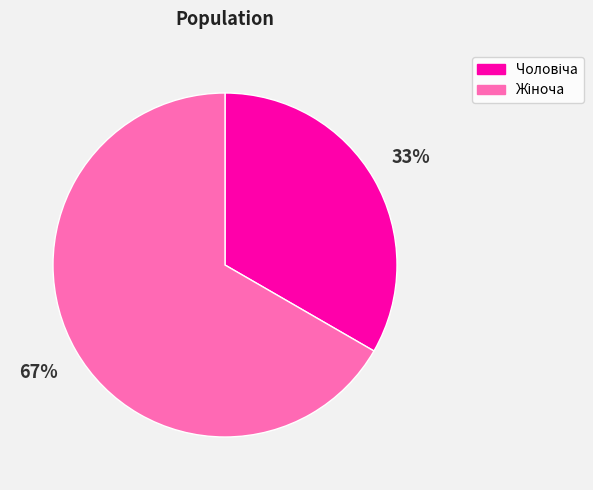

Is there any slice that represents more than half of the pie?

Yes